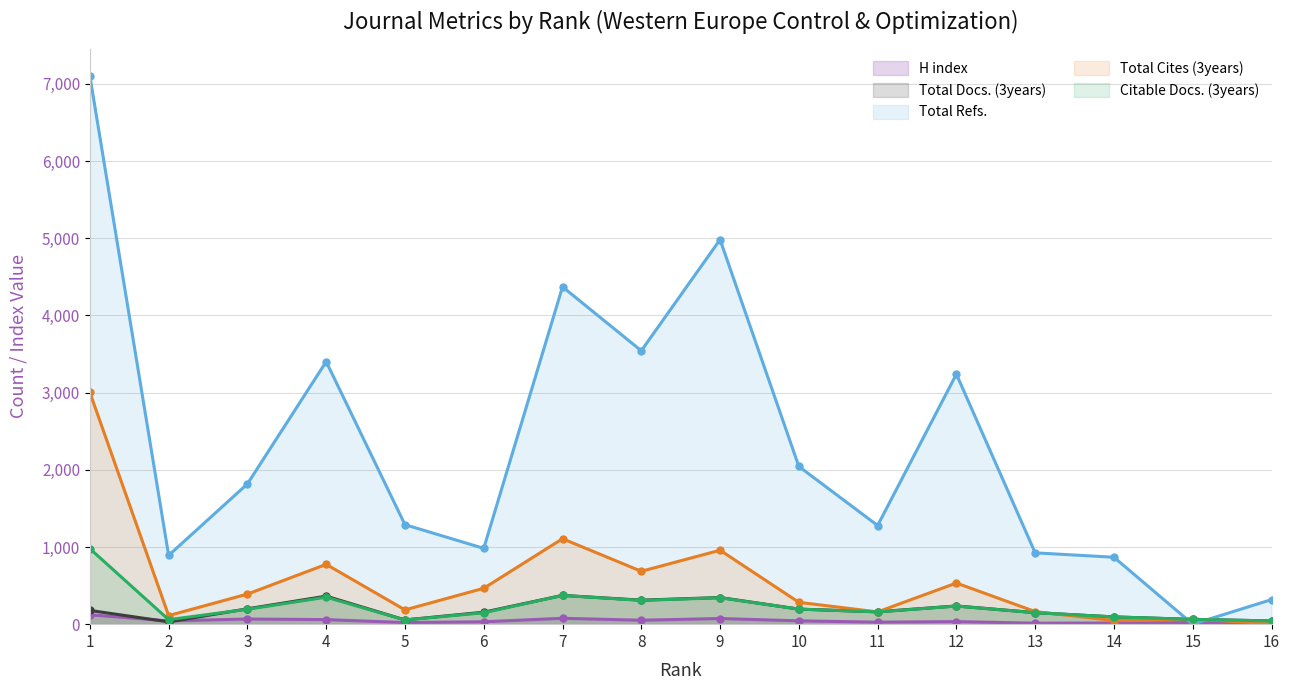

What is the maximum value for Total Docs. (3years)?

373